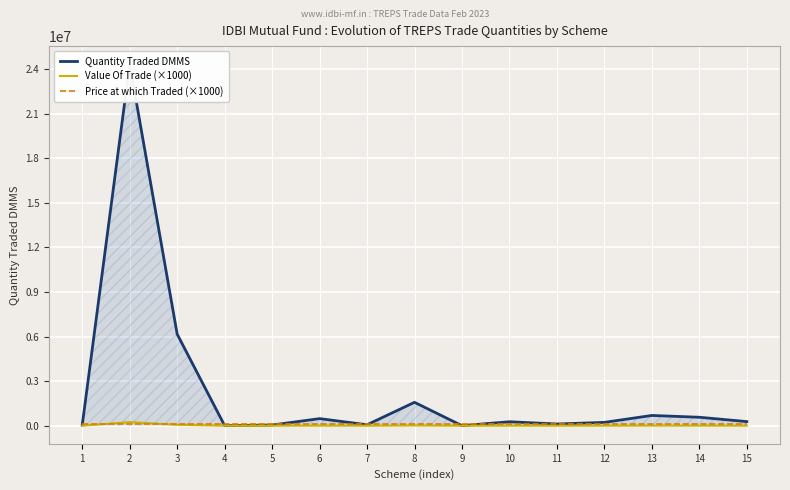

What is the value of the Value Of Trade (×1000) point at the 11th from the left?

1155.5